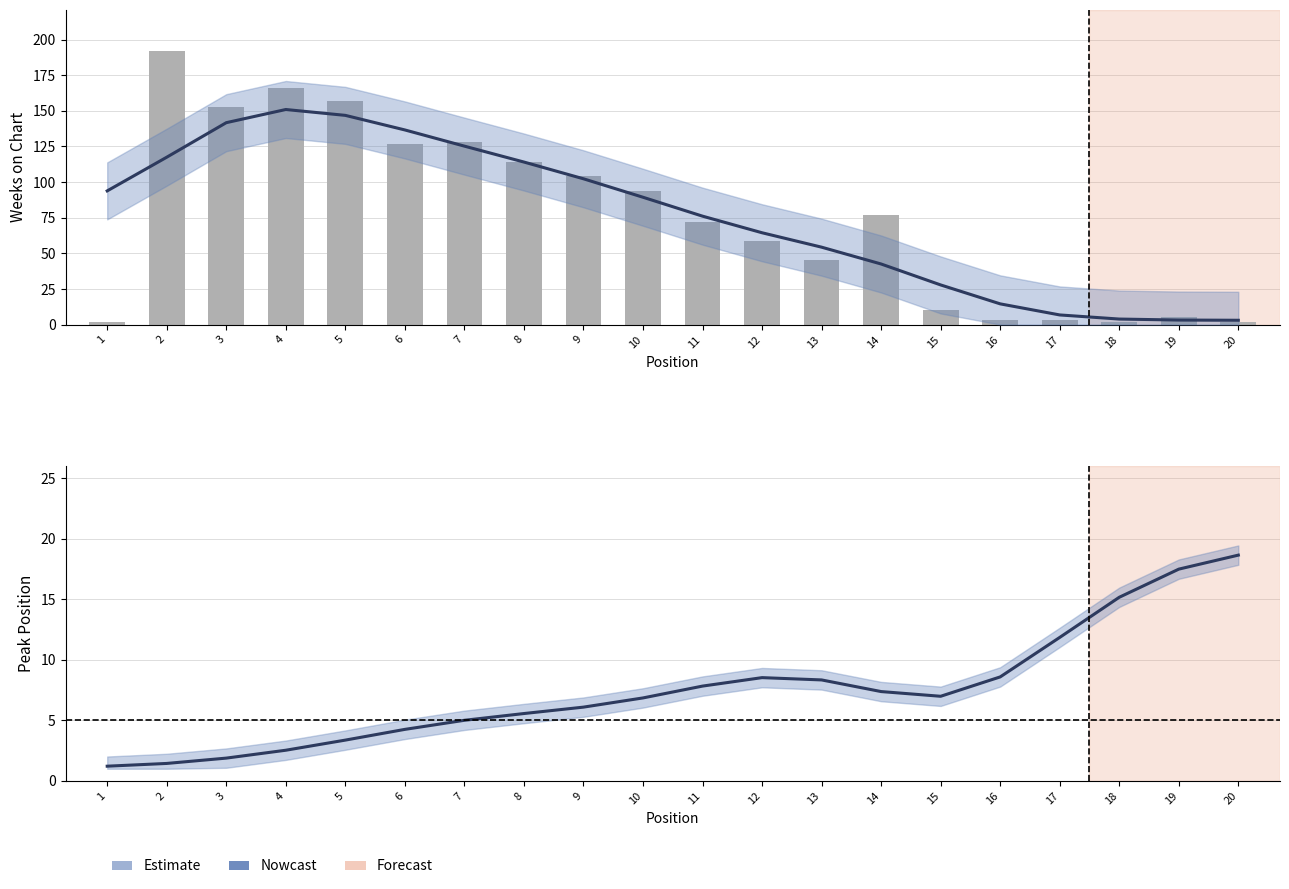

Rank the categories by value from lowest to highest.

1, 2, 3, 4, 5, 6, 7, 8, 9, 10, 15, 14, 11, 13, 12, 16, 17, 18, 19, 20